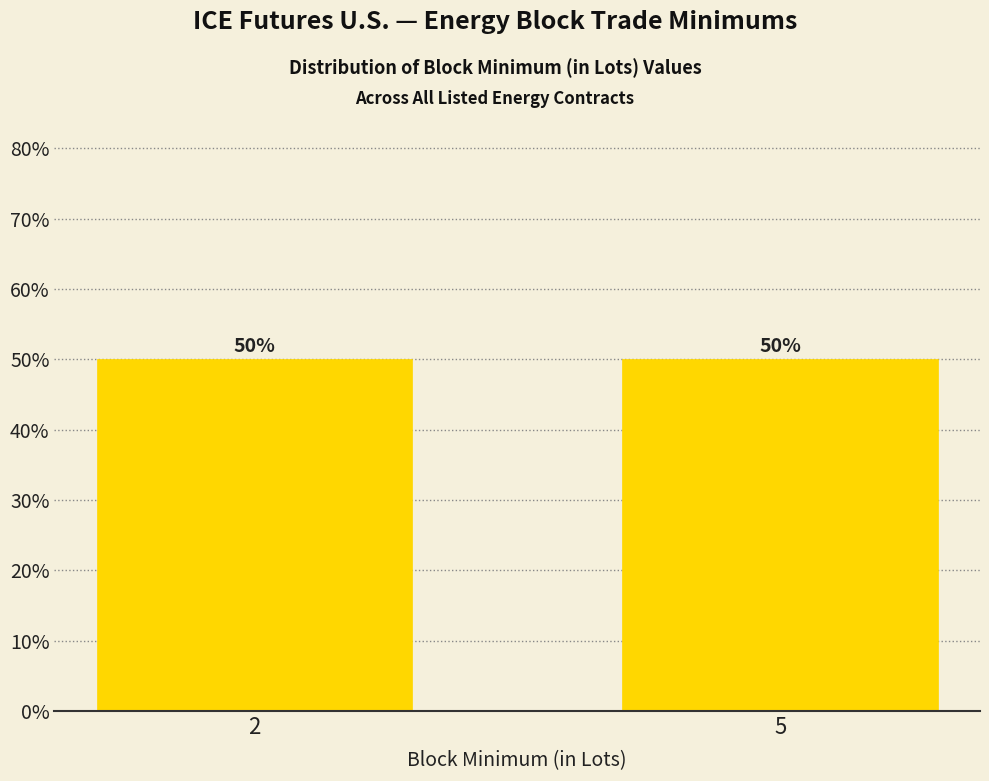

Are the bars horizontal?

No